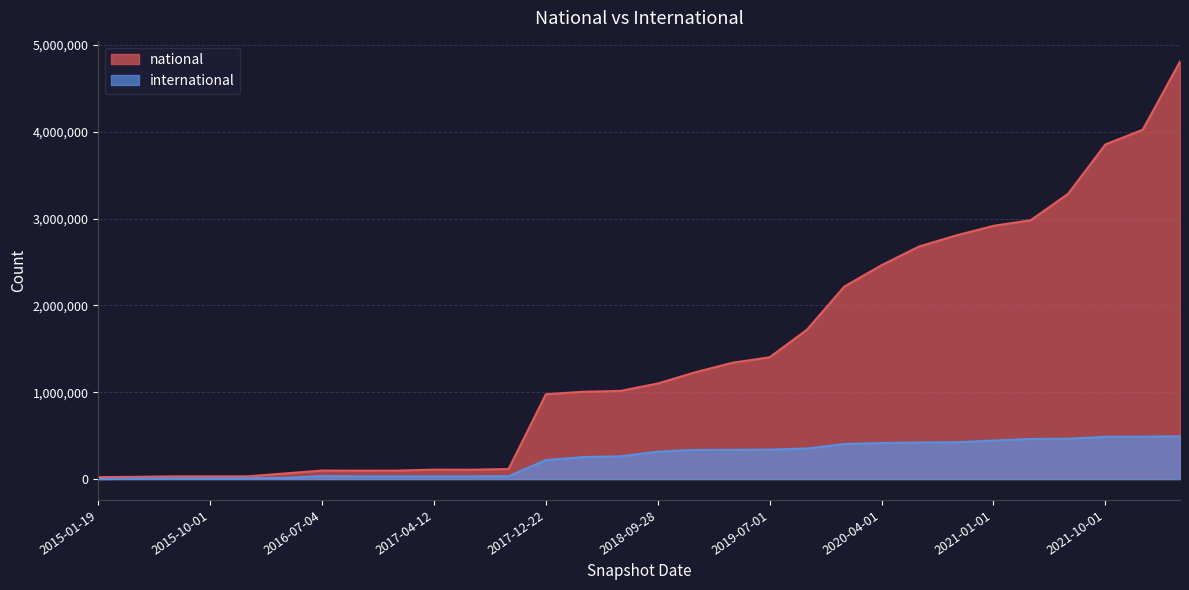

True or false: national and international intersect in this chart.

False